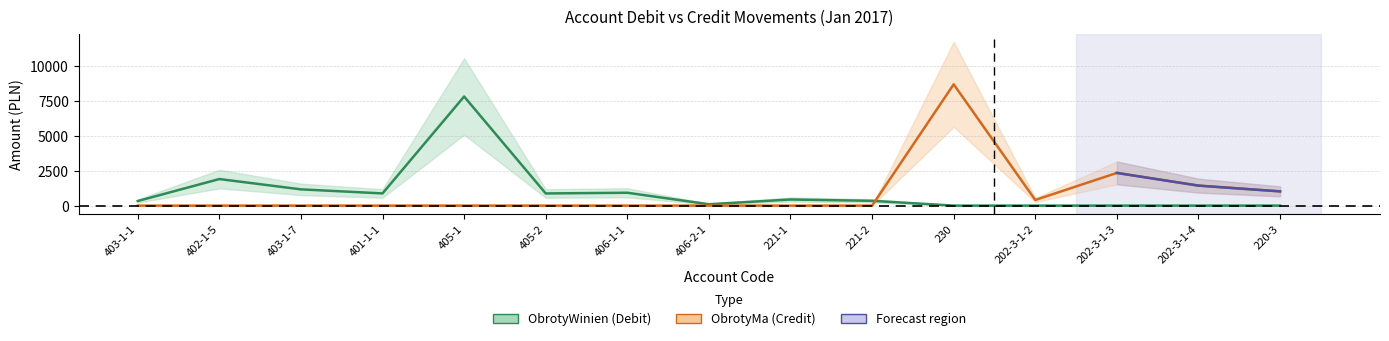

How many lines are shown in the chart?

2